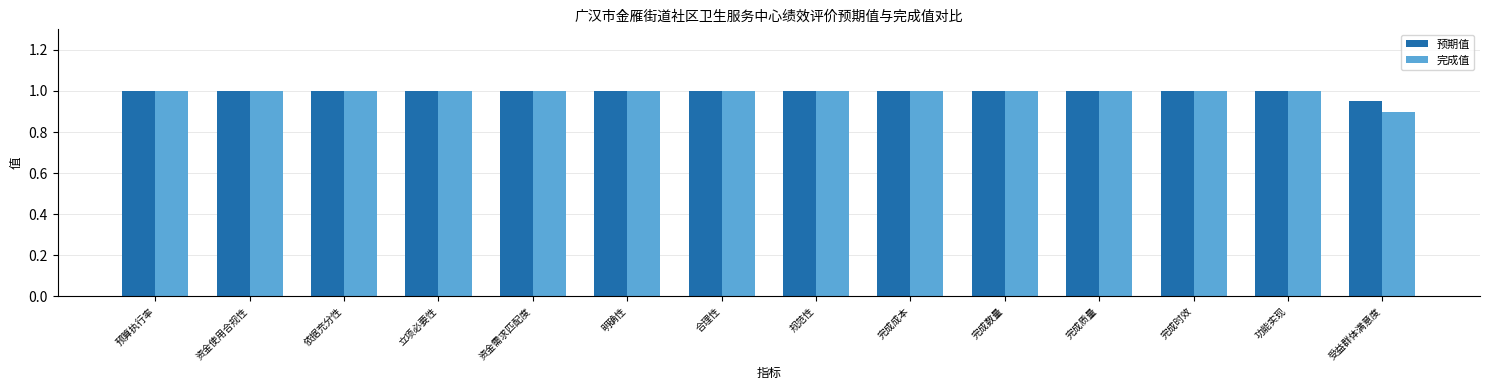

Which series has the largest range (max minus min)?

完成值